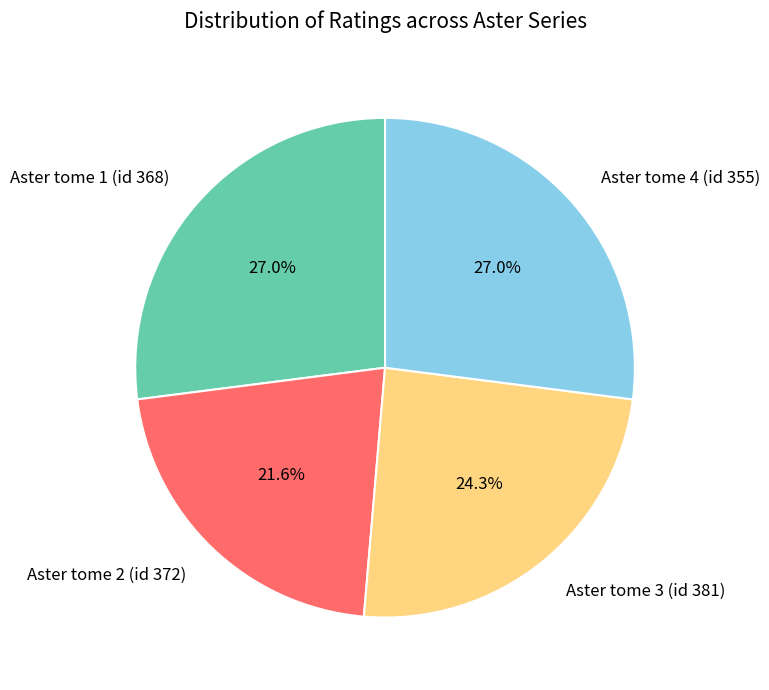

Does Aster tome 2 (id 372) represent more than half of the total?

No